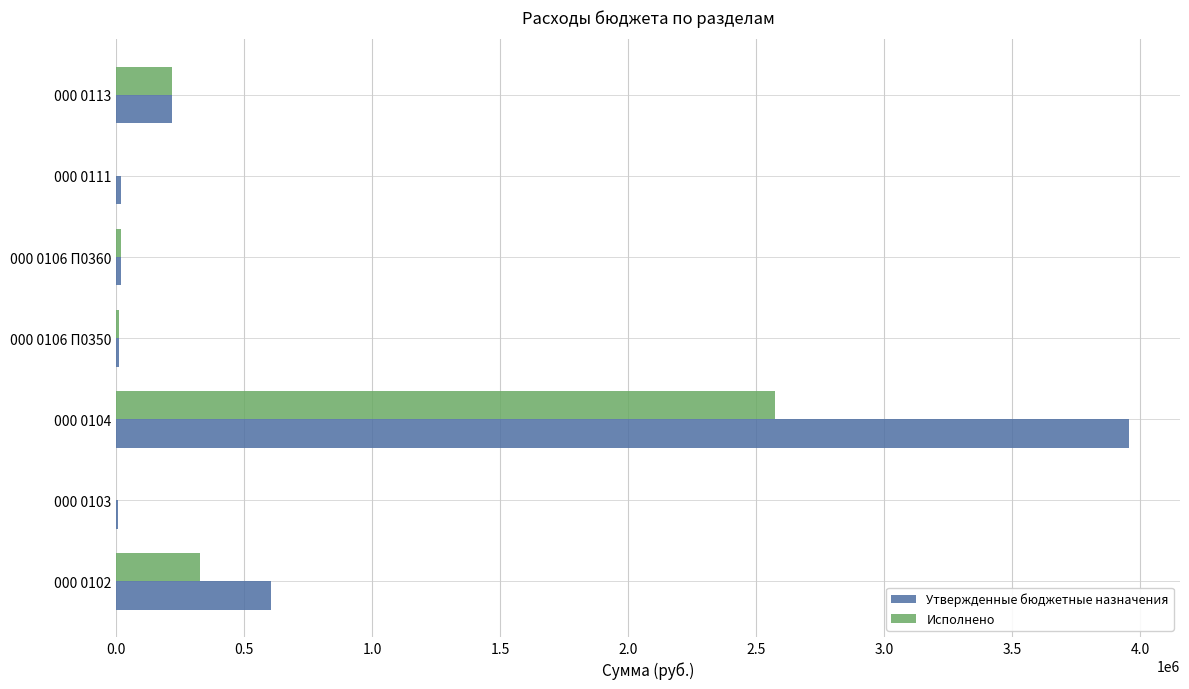

What are all the series names shown in the legend?

Утвержденные бюджетные назначения, Исполнено